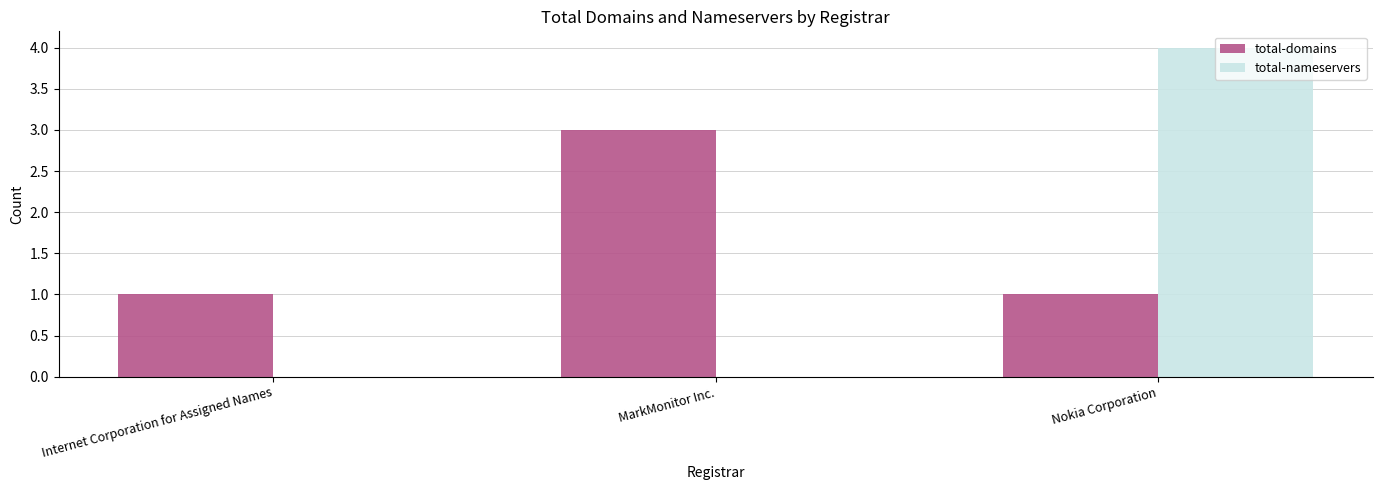

Which series has the largest range (max minus min)?

total-nameservers